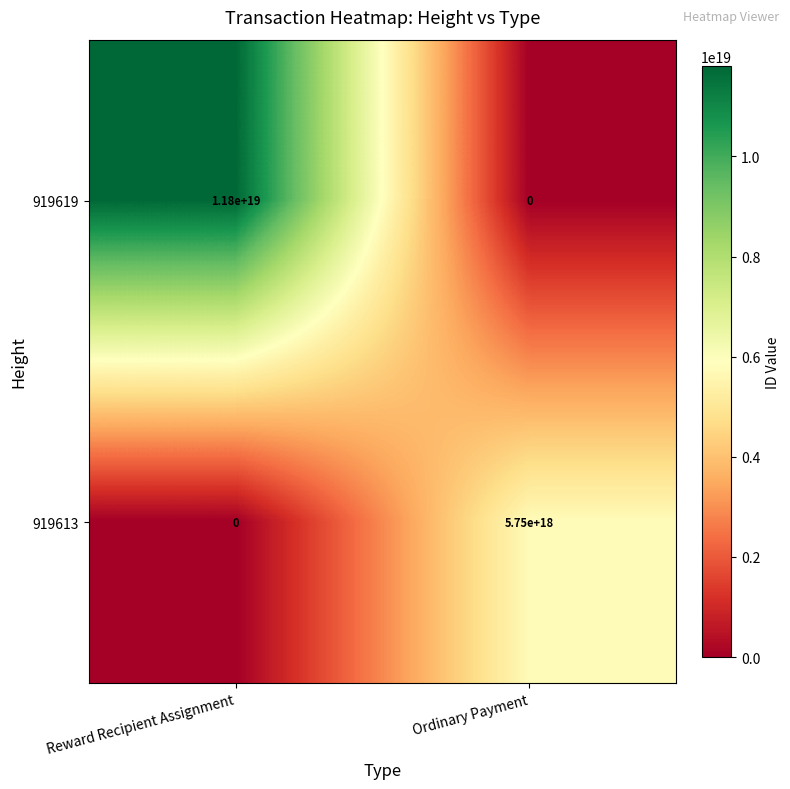

List the labels in order of 919619 value, smallest first.

Ordinary Payment, Reward Recipient Assignment